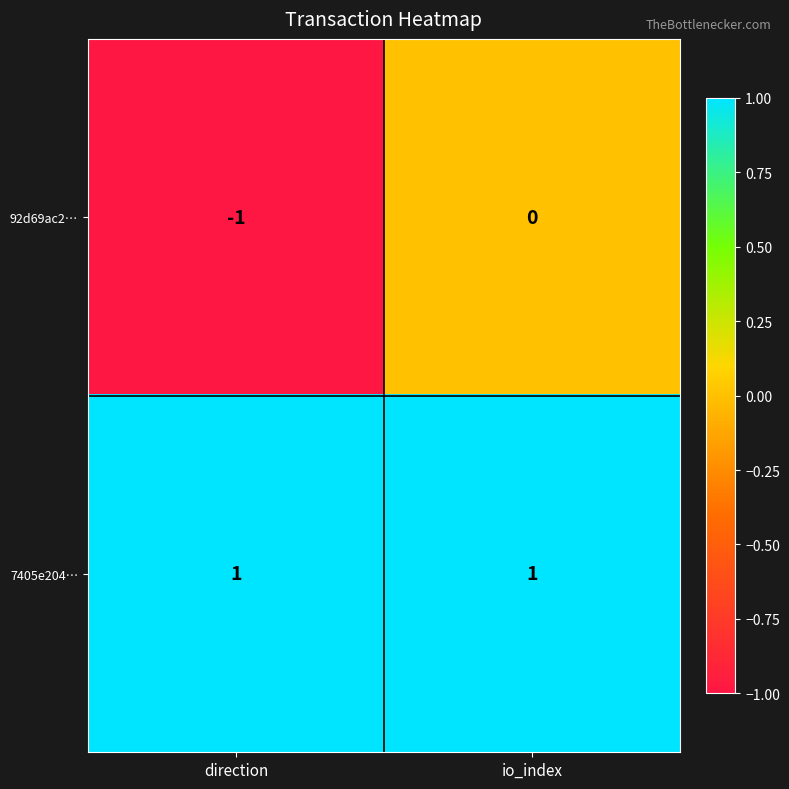

Where is 92d69ac2… nearest to the value 0?

io_index